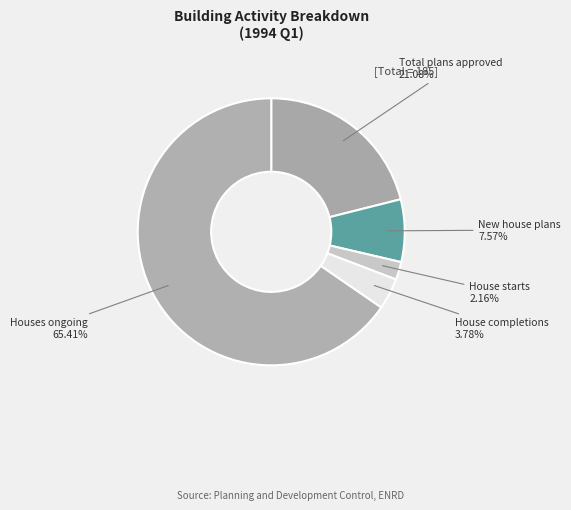

Is the sum of House starts and Total plans approved greater than half?

No